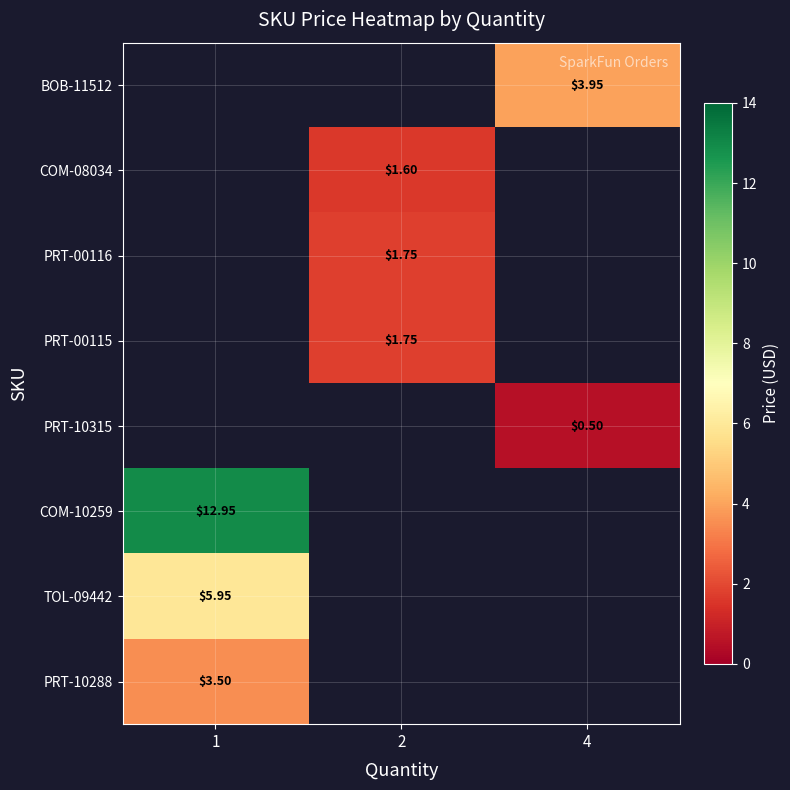

How many data points does each series have?

3